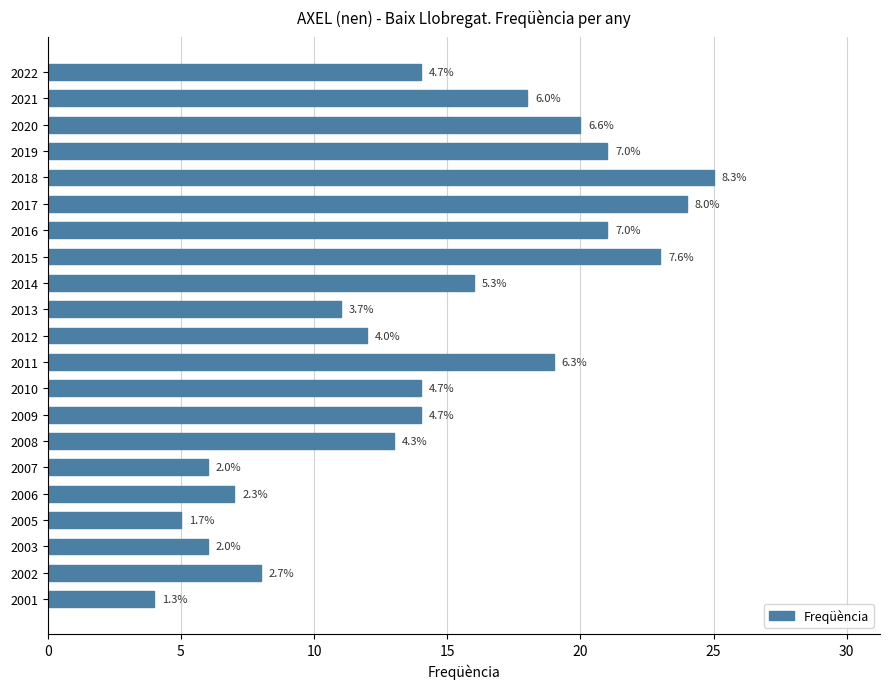

Does the chart contain any negative values?

No